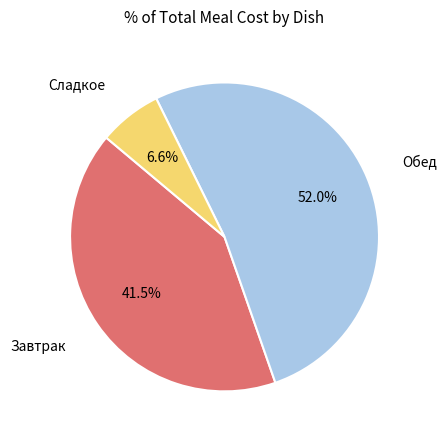

Is there any slice that represents more than half of the pie?

Yes